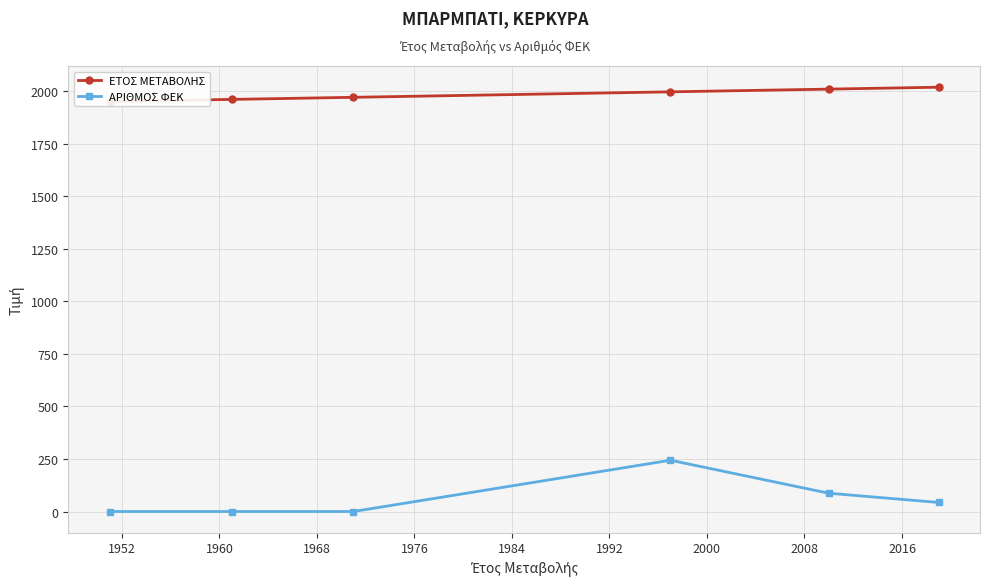

True or false: ΕΤΟΣ ΜΕΤΑΒΟΛΗΣ and ΑΡΙΘΜΟΣ ΦΕΚ intersect in this chart.

False